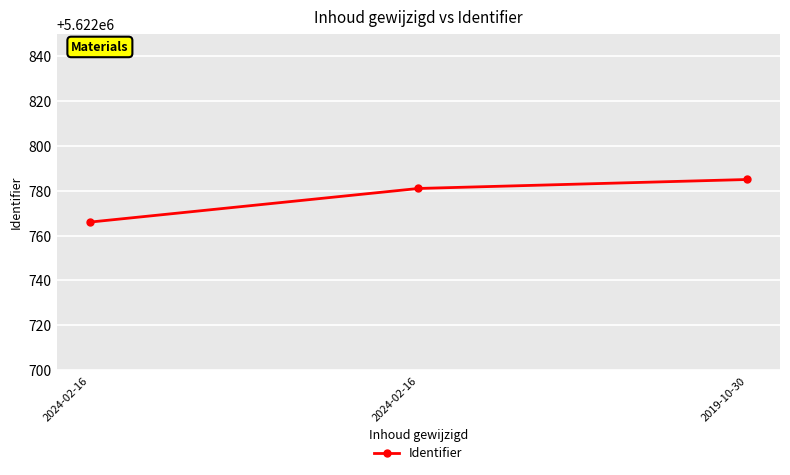

Read the value at 2024-02-16, to the nearest 10.

5622780